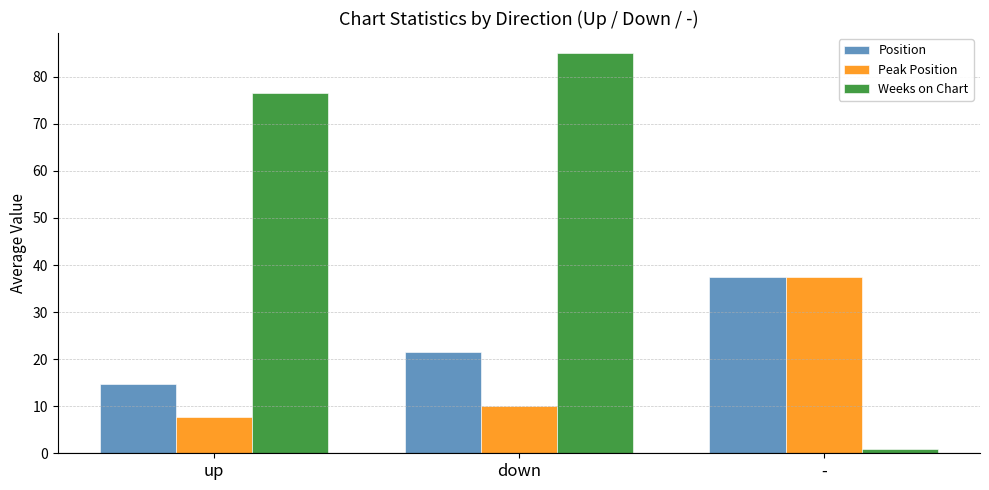

At which label does Weeks on Chart reach its minimum?

-